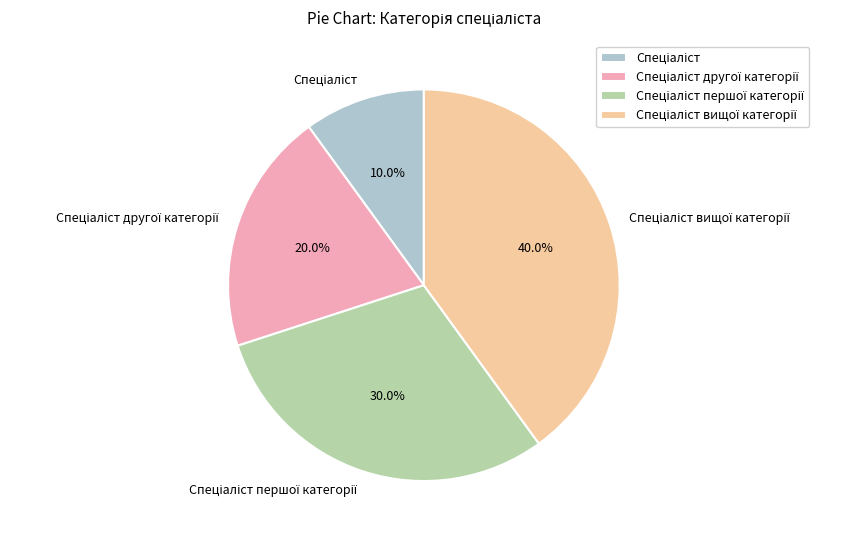

Is there any slice that represents more than half of the pie?

No